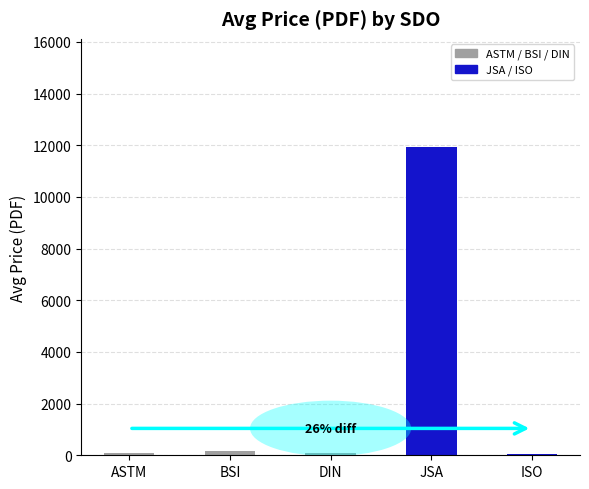

At which category does the chart reach its peak across all series?

JSA